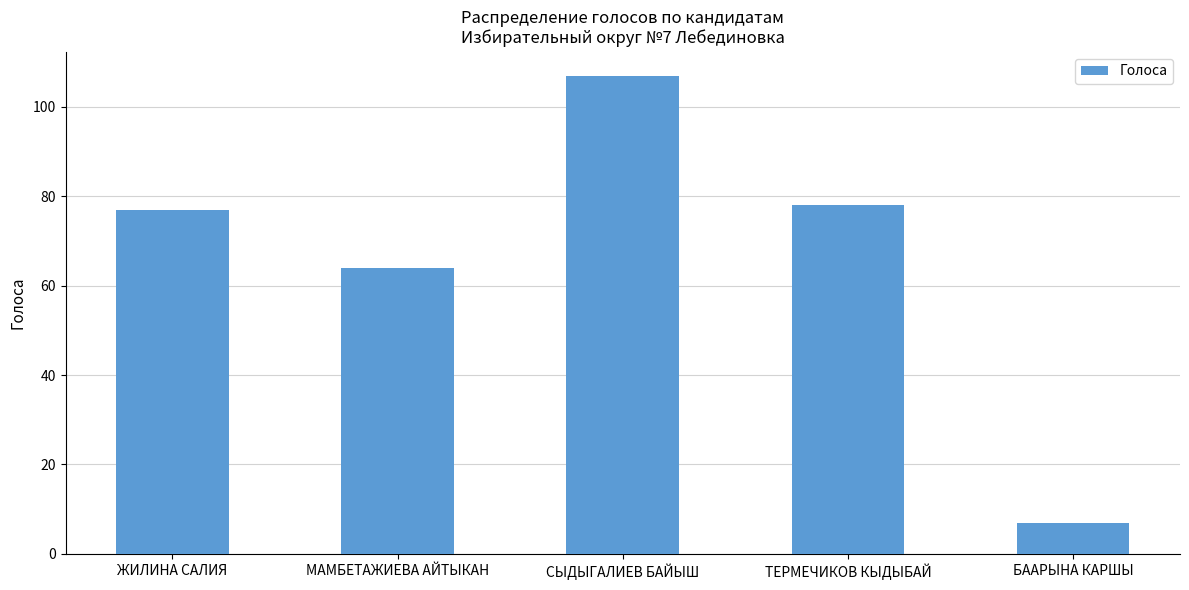

Which has a higher value, ЖИЛИНА САЛИЯ or МАМБЕТАЖИЕВА АЙТЫКАН?

ЖИЛИНА САЛИЯ